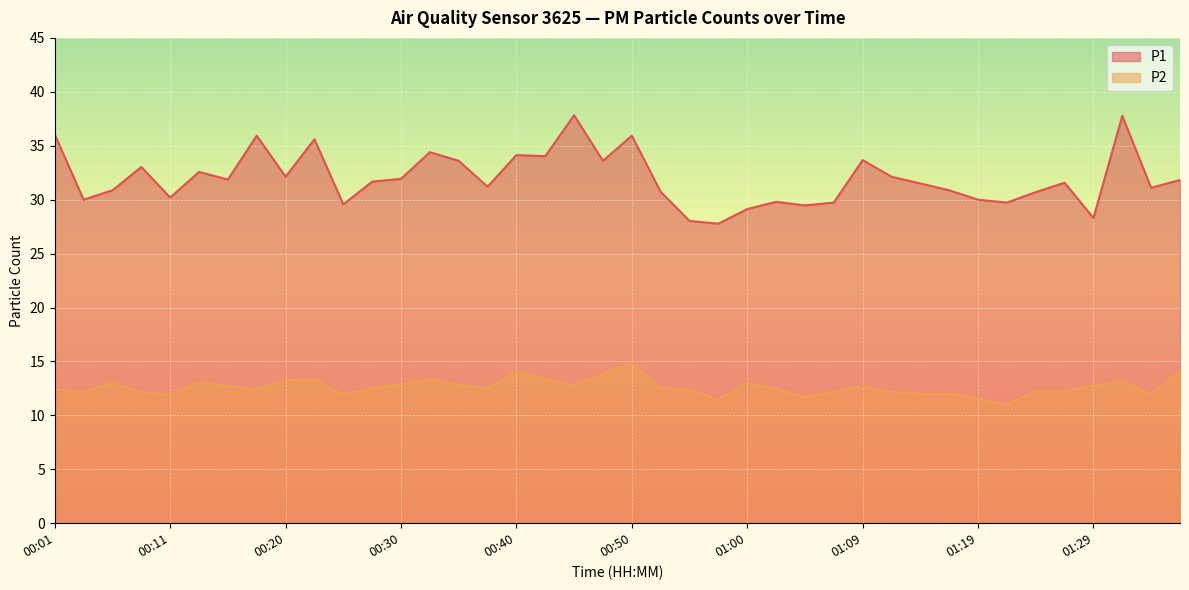

Reading left to right, transcribe all the data shown in this chart.

P1: 00:01=36.0	00:03=30.0	00:06=30.9	00:08=33.0	00:11=30.2	00:13=32.6	00:15=31.9	00:18=35.9	00:20=32.1	00:23=35.6	00:25=29.6	00:28=31.7	00:30=31.9	00:32=34.4	00:35=33.6	00:38=31.2	00:40=34.1	00:42=34.0	00:45=37.8	00:47=33.6	00:50=35.9	00:52=30.7	00:55=28.0	00:57=27.8	01:00=29.1	01:02=29.8	01:04=29.5	01:07=29.7	01:09=33.7	01:12=32.1	01:14=31.5	01:17=30.9	01:19=30.0	01:21=29.7	01:24=30.7	01:27=31.6	01:29=28.3	01:32=37.8	01:34=31.1	01:37=31.8
P2: 00:01=12.4	00:03=12.2	00:06=13.0	00:08=12.2	00:11=11.9	00:13=13.1	00:15=12.7	00:18=12.4	00:20=13.3	00:23=13.3	00:25=11.9	00:28=12.5	00:30=12.9	00:32=13.3	00:35=12.8	00:38=12.5	00:40=14.1	00:42=13.4	00:45=12.8	00:47=13.8	00:50=14.8	00:52=12.5	00:55=12.4	00:57=11.5	01:00=13.0	01:02=12.5	01:04=11.7	01:07=12.2	01:09=12.7	01:12=12.2	01:14=12.0	01:17=12.0	01:19=11.6	01:21=11.0	01:24=12.3	01:27=12.3	01:29=12.8	01:32=13.2	01:34=12.0	01:37=14.1